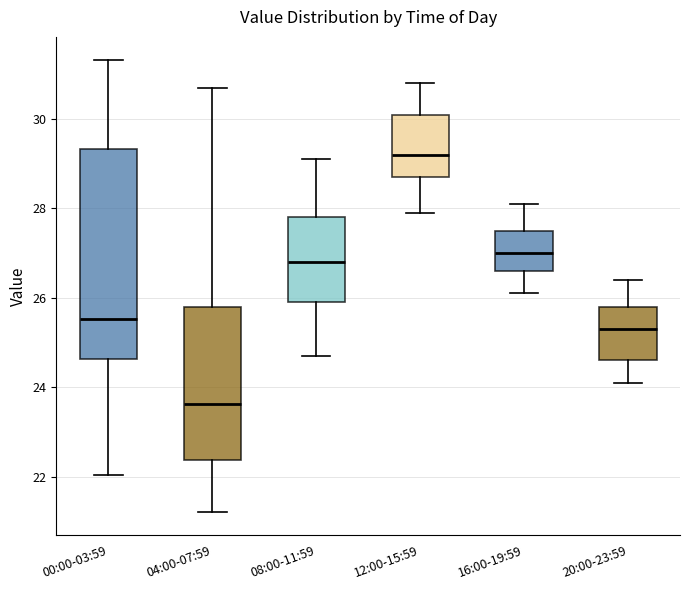

Reading left to right, transcribe this box plot: for each box, give where its median line is, the range the box spans, and where its two whiskers end, as read against the y-axis. The values are not printed on the chart, so give them approximately, as read against the axis.

00:00-03:59: median 25.6, box 24.6 to 29.4, whiskers 22.0 to 31.4
04:00-07:59: median 23.6, box 22.4 to 25.8, whiskers 21.2 to 30.8
08:00-11:59: median 26.8, box 26.0 to 27.8, whiskers 24.8 to 29.2
12:00-15:59: median 29.2, box 28.8 to 30.2, whiskers 28.0 to 30.8
16:00-19:59: median 27.0, box 26.6 to 27.6, whiskers 26.2 to 28.2
20:00-23:59: median 25.4, box 24.6 to 25.8, whiskers 24.2 to 26.4